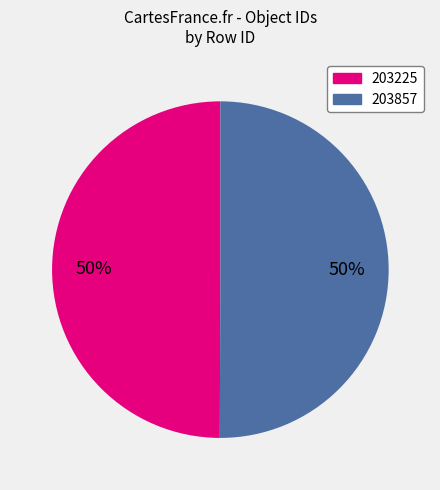

The 203857 slice represents 50% of the pie. True or false?

True